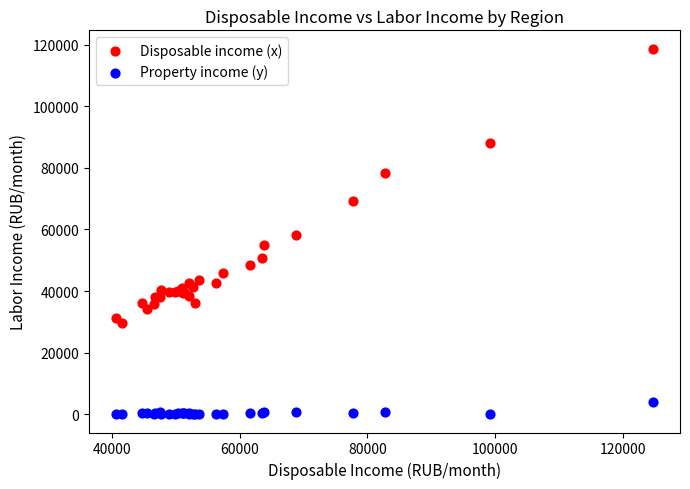

What is the X range (max minus min) for the scatter plot?

84211.9